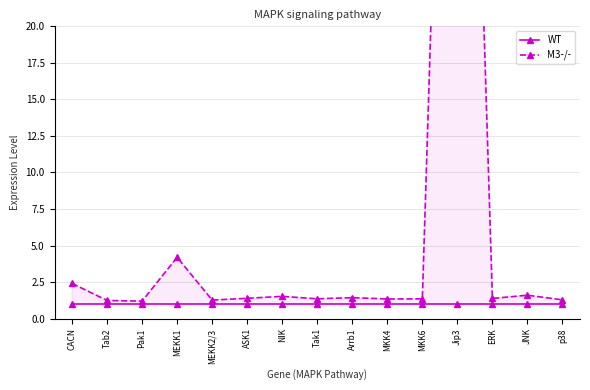

What is the difference between the highest and lowest values at CACN?

1.4